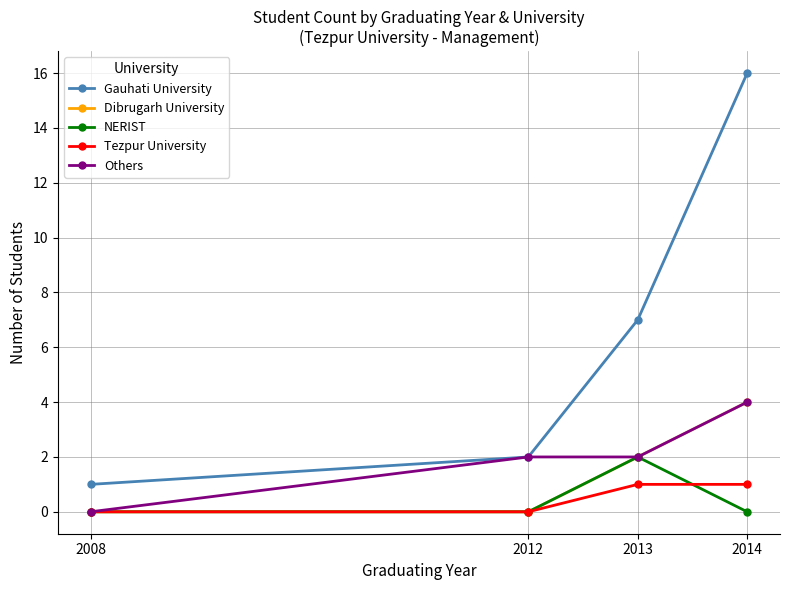

Which series has the widest spread of values?

Gauhati University